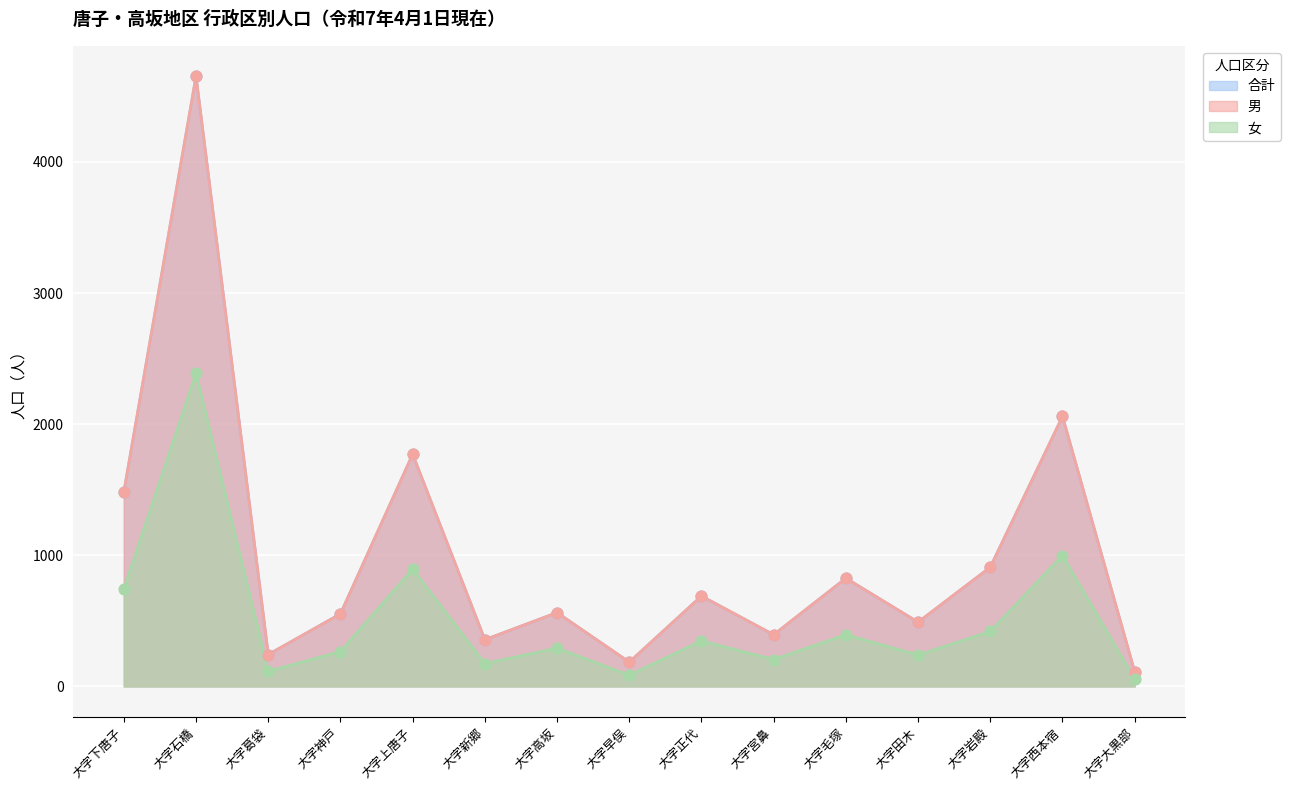

Which series contains the lowest Y value?

女